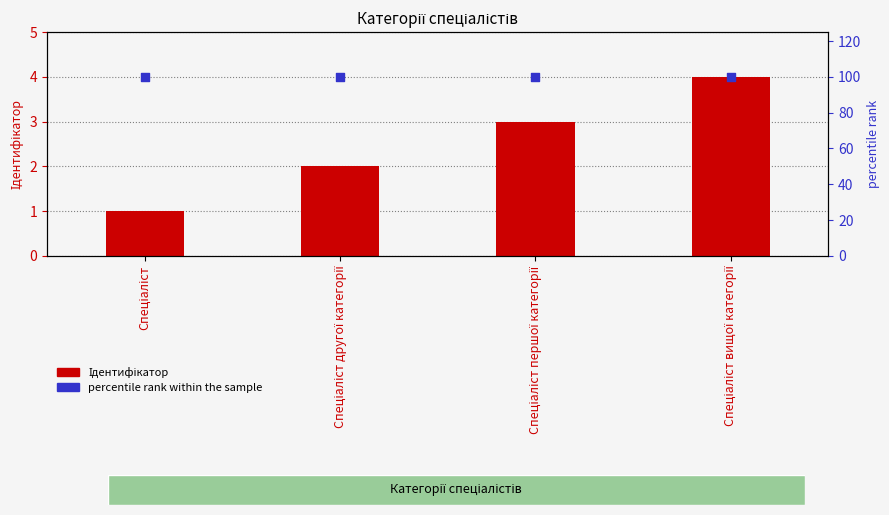

Which series has the largest total across all categories?

percentile rank within the sample